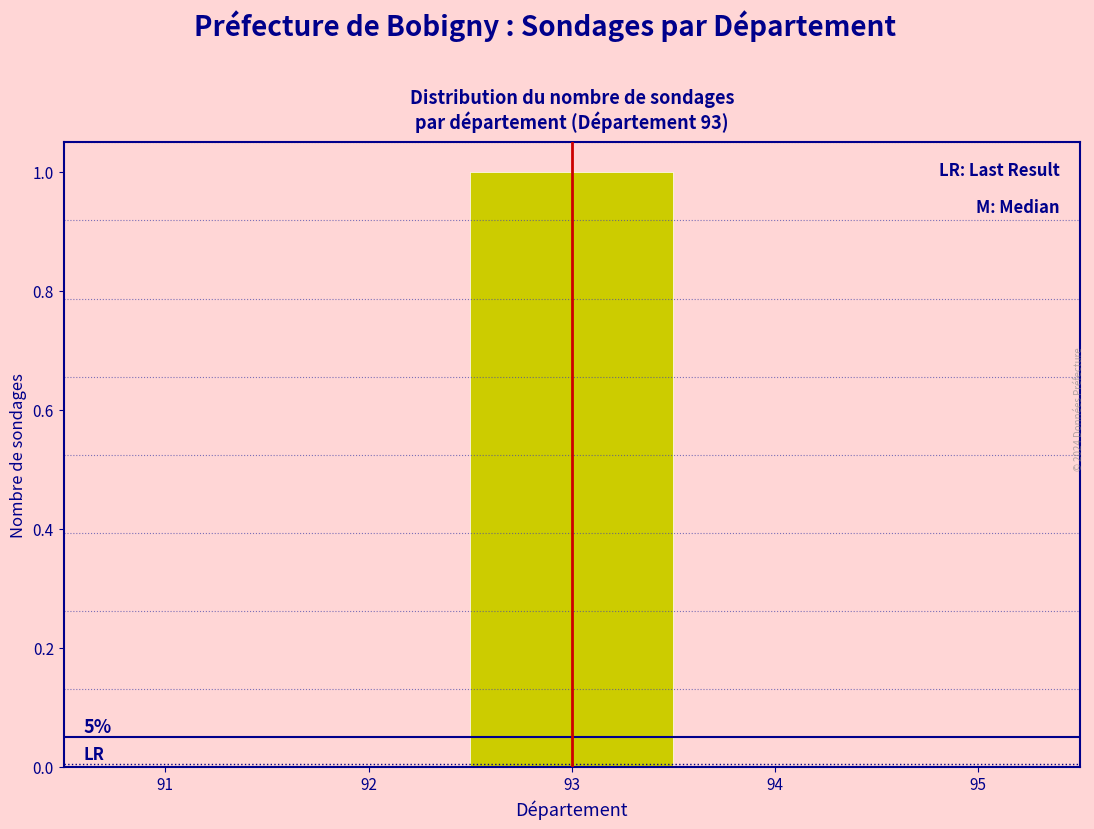

Over which range of the x-axis is the bar tallest?

92.5 to 93.5